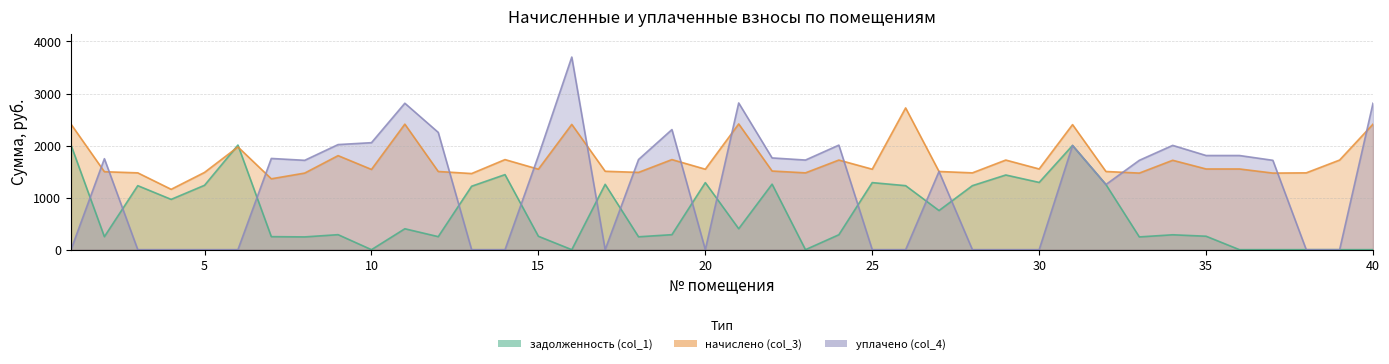

True or false: уплачено (col_4) has more than 2 interior local peaks.

True